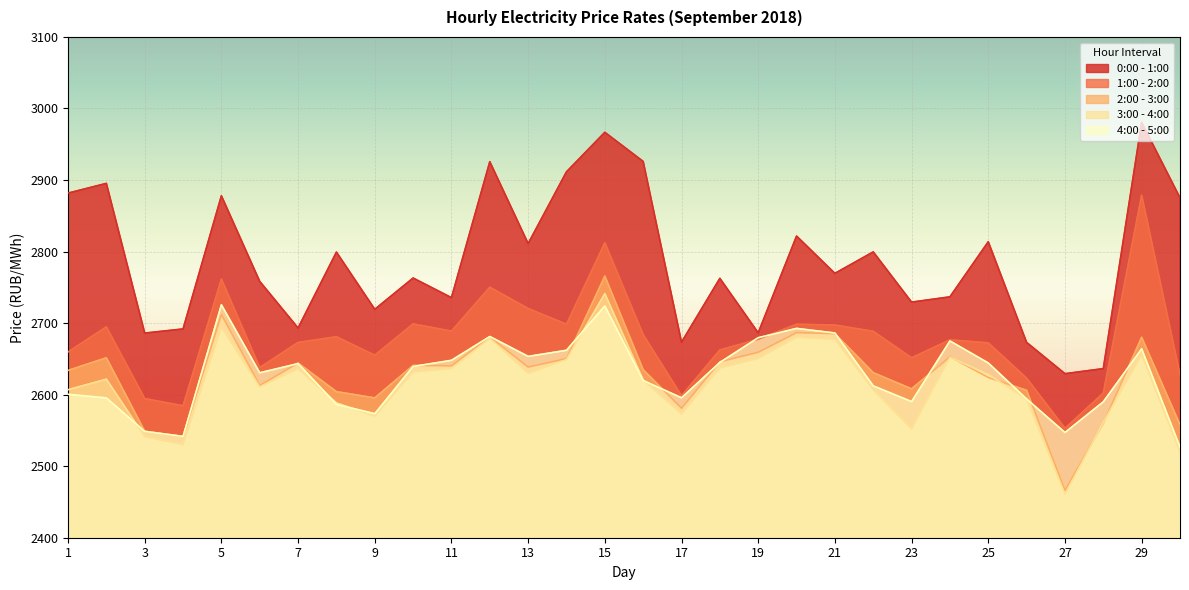

Reading right to left, extract all data points from this chart.

0:00 - 1:00: 30=2875.2	29=2980.5	28=2636.4	27=2629.3	26=2673.0	25=2813.7	24=2736.7	23=2729.3	22=2799.5	21=2769.5	20=2821.7	19=2686.4	18=2762.6	17=2673.3	16=2925.9	15=2966.7	14=2911.5	13=2811.2	12=2925.6	11=2735.6	10=2763.0	9=2719.3	8=2799.3	7=2693.1	6=2758.3	5=2878.0	4=2691.8	3=2686.0	2=2895.3	1=2881.7
1:00 - 2:00: 30=2627.9	29=2878.8	28=2602.2	27=2553.0	26=2623.1	25=2672.4	24=2676.6	23=2651.5	22=2688.5	21=2697.3	20=2698.4	19=2677.5	18=2662.4	17=2598.4	16=2683.9	15=2812.3	14=2698.4	13=2720.4	12=2750.2	11=2688.8	10=2698.9	9=2655.1	8=2680.9	7=2673.0	6=2637.9	5=2761.5	4=2584.5	3=2594.4	2=2694.8	1=2659.7
2:00 - 3:00: 30=2557.9	29=2680.2	28=2560.1	27=2466.1	26=2606.0	25=2624.0	24=2653.0	23=2608.1	22=2630.7	21=2685.3	20=2686.7	19=2659.3	18=2646.0	17=2581.1	16=2634.8	15=2765.7	14=2650.4	13=2638.6	12=2680.7	11=2640.3	10=2640.9	9=2595.5	8=2604.2	7=2644.3	6=2612.8	5=2712.1	4=2541.7	3=2548.8	2=2651.5	1=2633.8
3:00 - 4:00: 30=2519.9	29=2655.9	28=2561.2	27=2460.8	26=2593.9	25=2628.0	24=2652.3	23=2551.9	22=2606.6	21=2677.2	20=2680.1	19=2650.5	18=2637.2	17=2572.7	16=2620.4	15=2741.2	14=2649.1	13=2629.7	12=2678.7	11=2636.3	10=2631.8	9=2570.0	8=2588.5	7=2636.2	6=2610.9	5=2694.0	4=2530.1	3=2541.2	2=2621.6	1=2606.9
4:00 - 5:00: 30=2526.7	29=2664.1	28=2590.0	27=2547.1	26=2593.9	25=2644.3	24=2675.1	23=2590.3	22=2612.3	21=2686.2	20=2692.6	19=2679.6	18=2645.0	17=2595.7	16=2619.8	15=2724.0	14=2662.0	13=2653.5	12=2681.3	11=2648.0	10=2639.4	9=2573.3	8=2586.4	7=2643.4	6=2630.6	5=2725.6	4=2541.6	3=2548.7	2=2595.4	1=2600.5